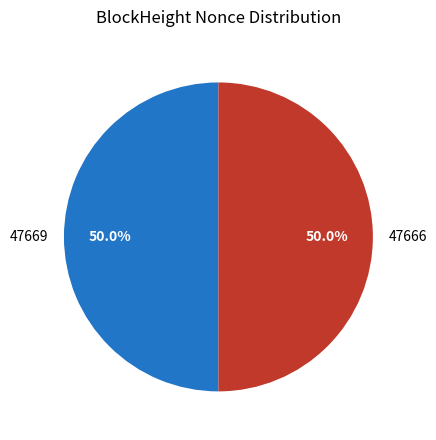

Combined, what portion of the pie is 47666 and 47669?

100.0%